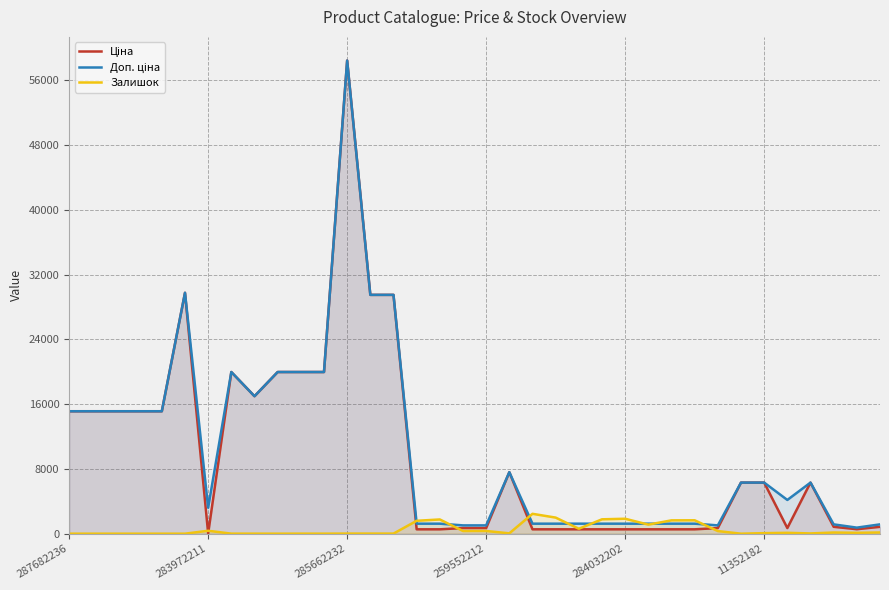

Where do Доп. ціна and Залишок first cross each other?

14 and 15